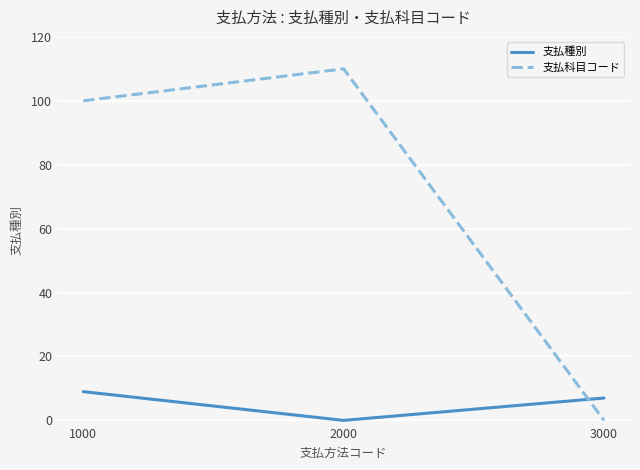

What is the spread (max minus min) of values at 1000?

91